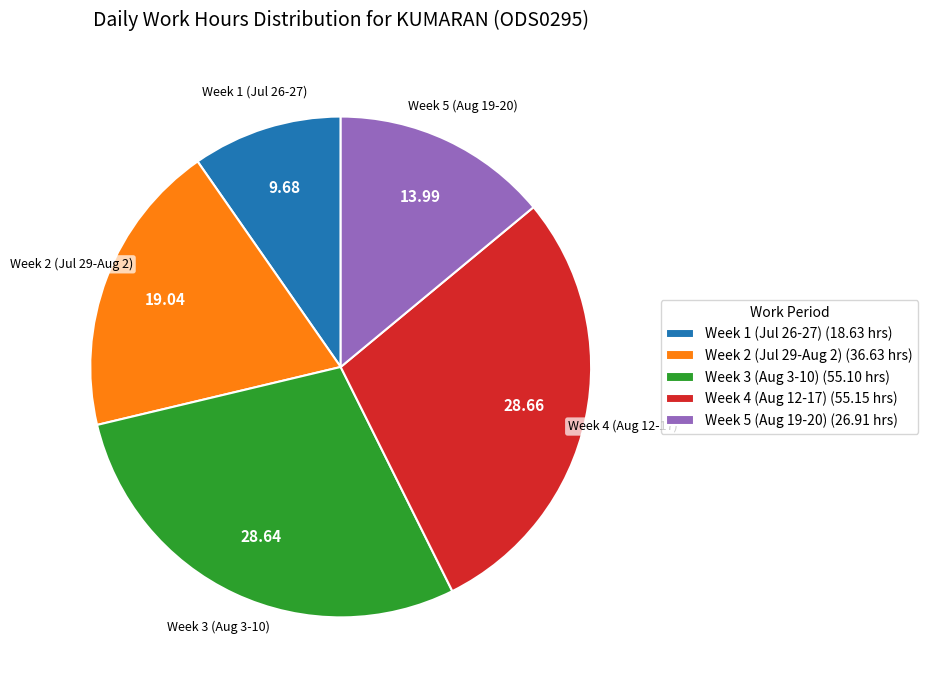

How many segments does this pie chart have?

5